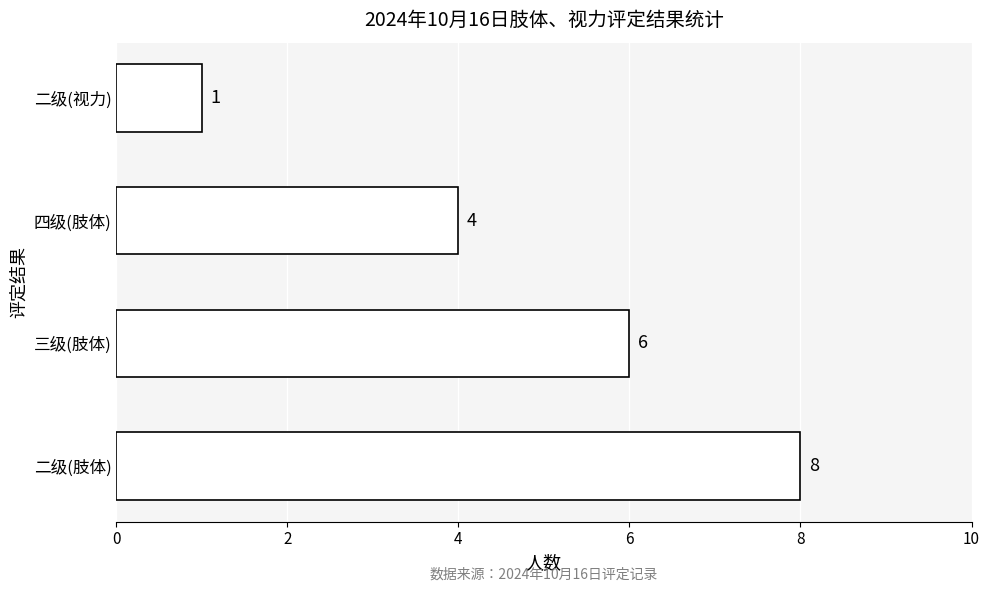

What is the sum of all values?

19